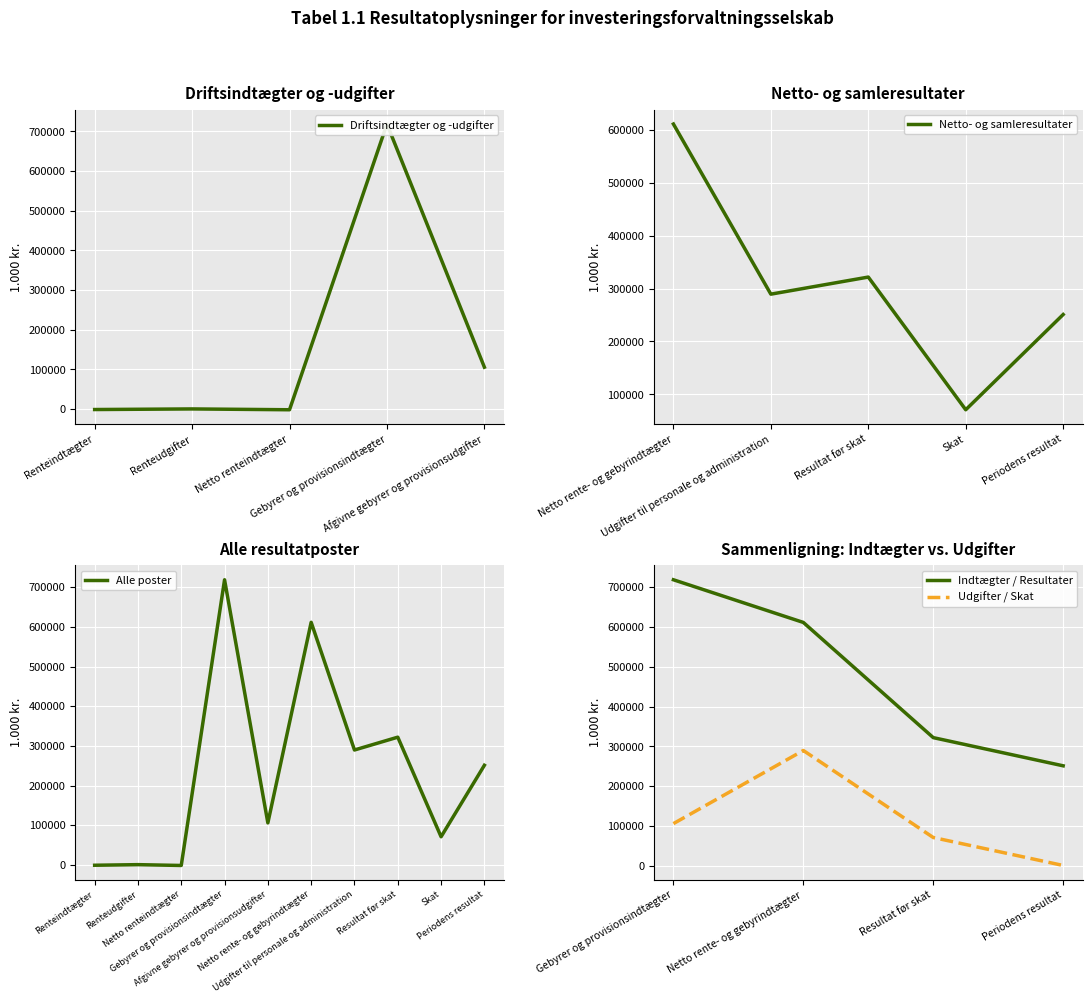

Is the value of Indtægter / Resultater at Resultat før skat greater than the value of Udgifter / Skat at Resultat før skat?

Yes